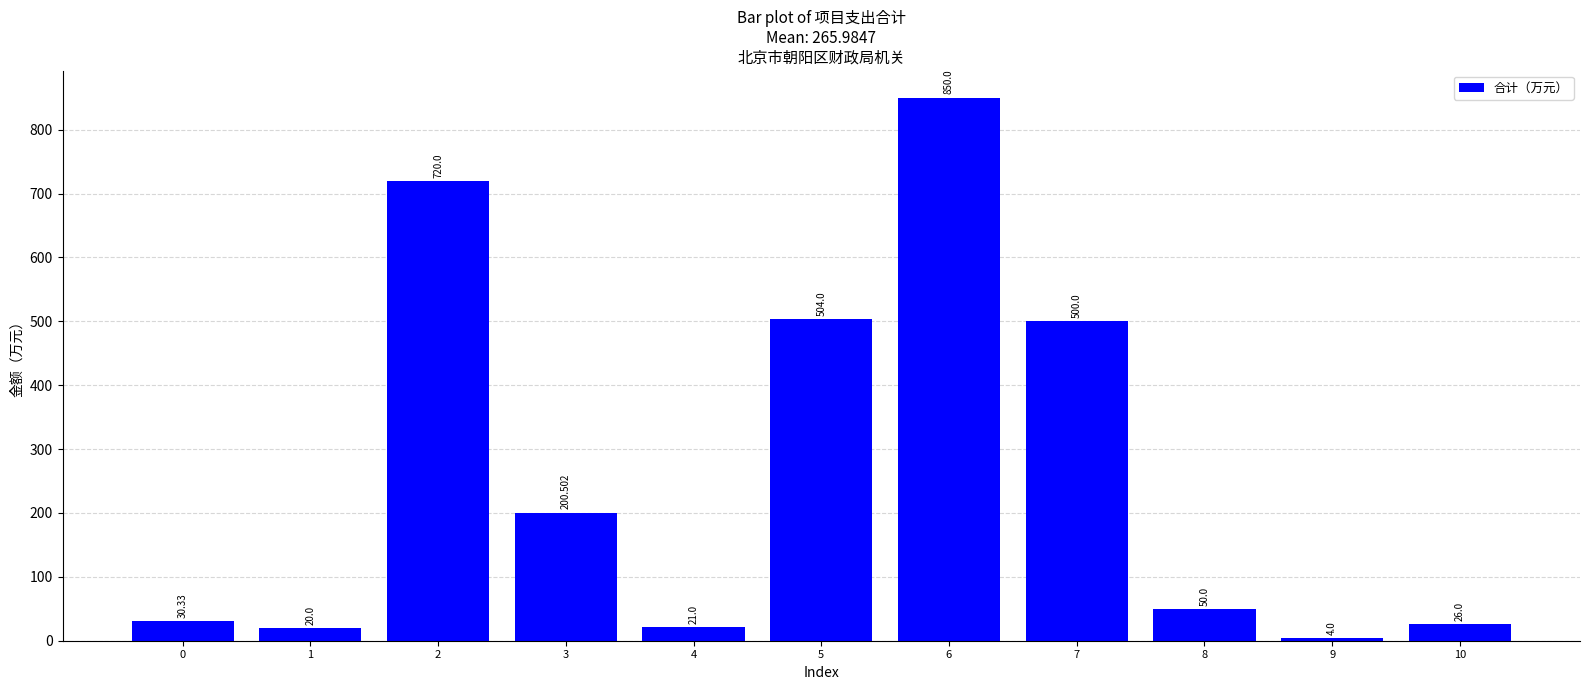

How many data points are less than 50?

5